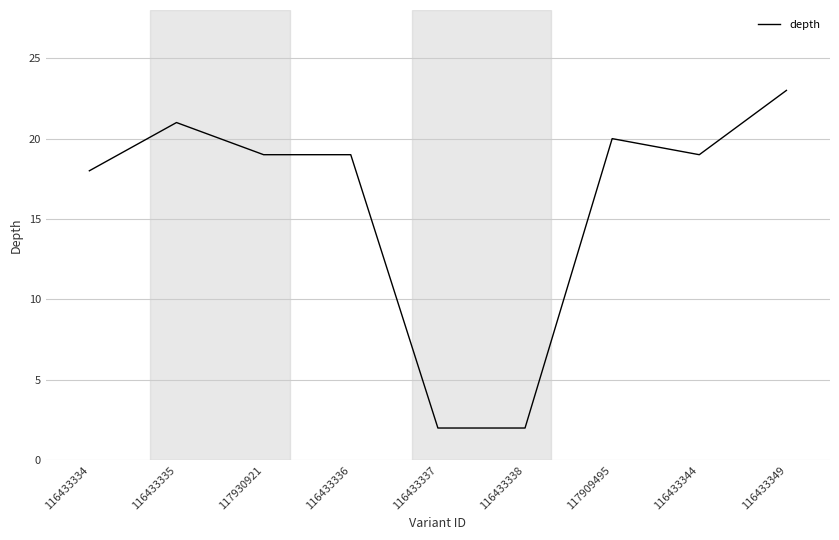

Does the chart have visible grid lines?

Yes